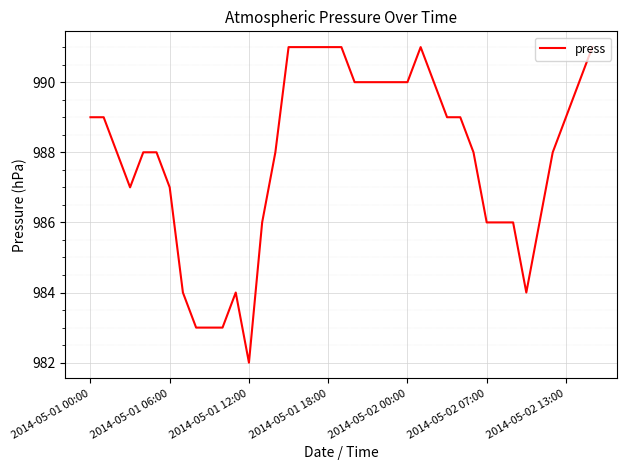

What is the greatest value displayed?

991